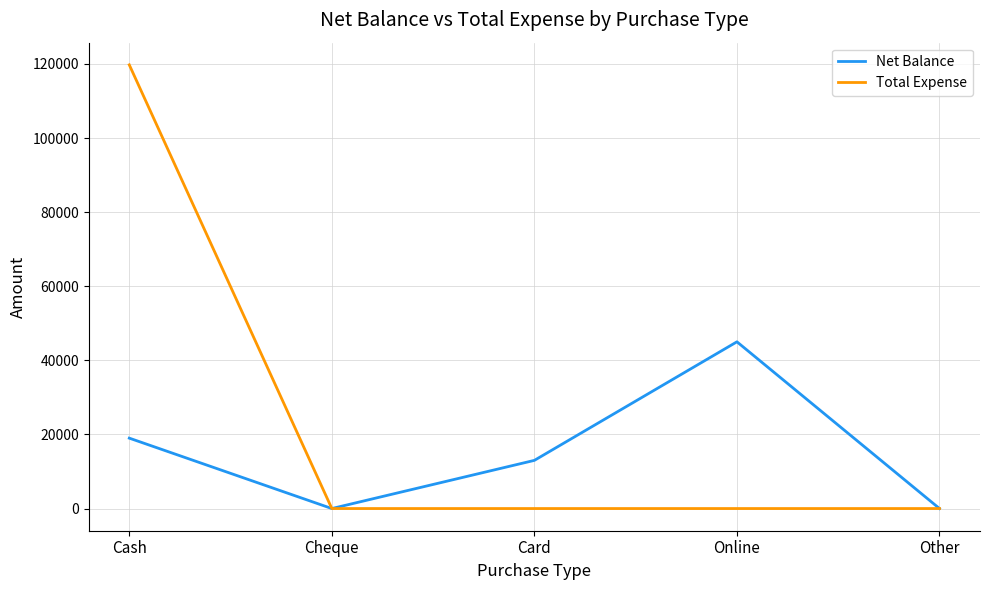

What position from the left is Cheque?

2